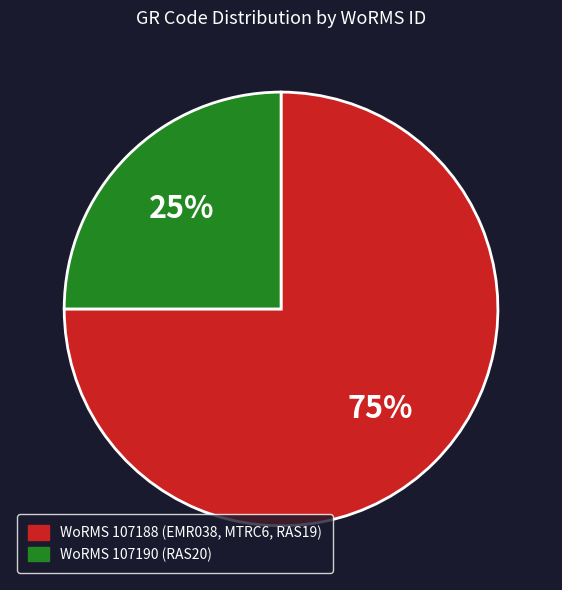

Is there a majority slice in this chart?

Yes